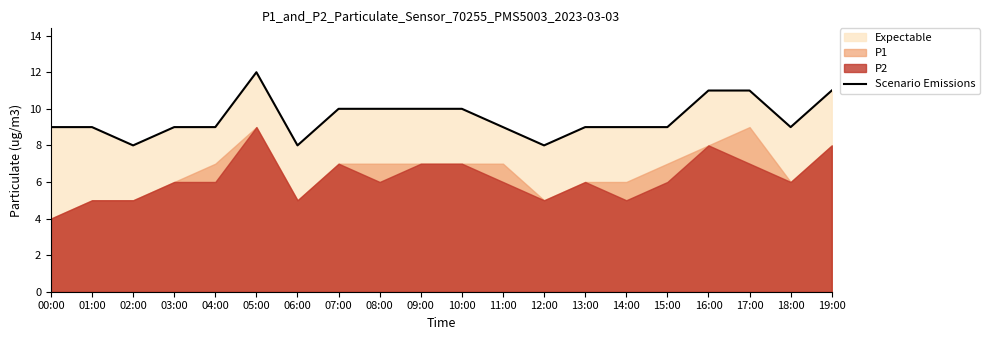

What is the change in value from 03:00 to 05:00?

+3